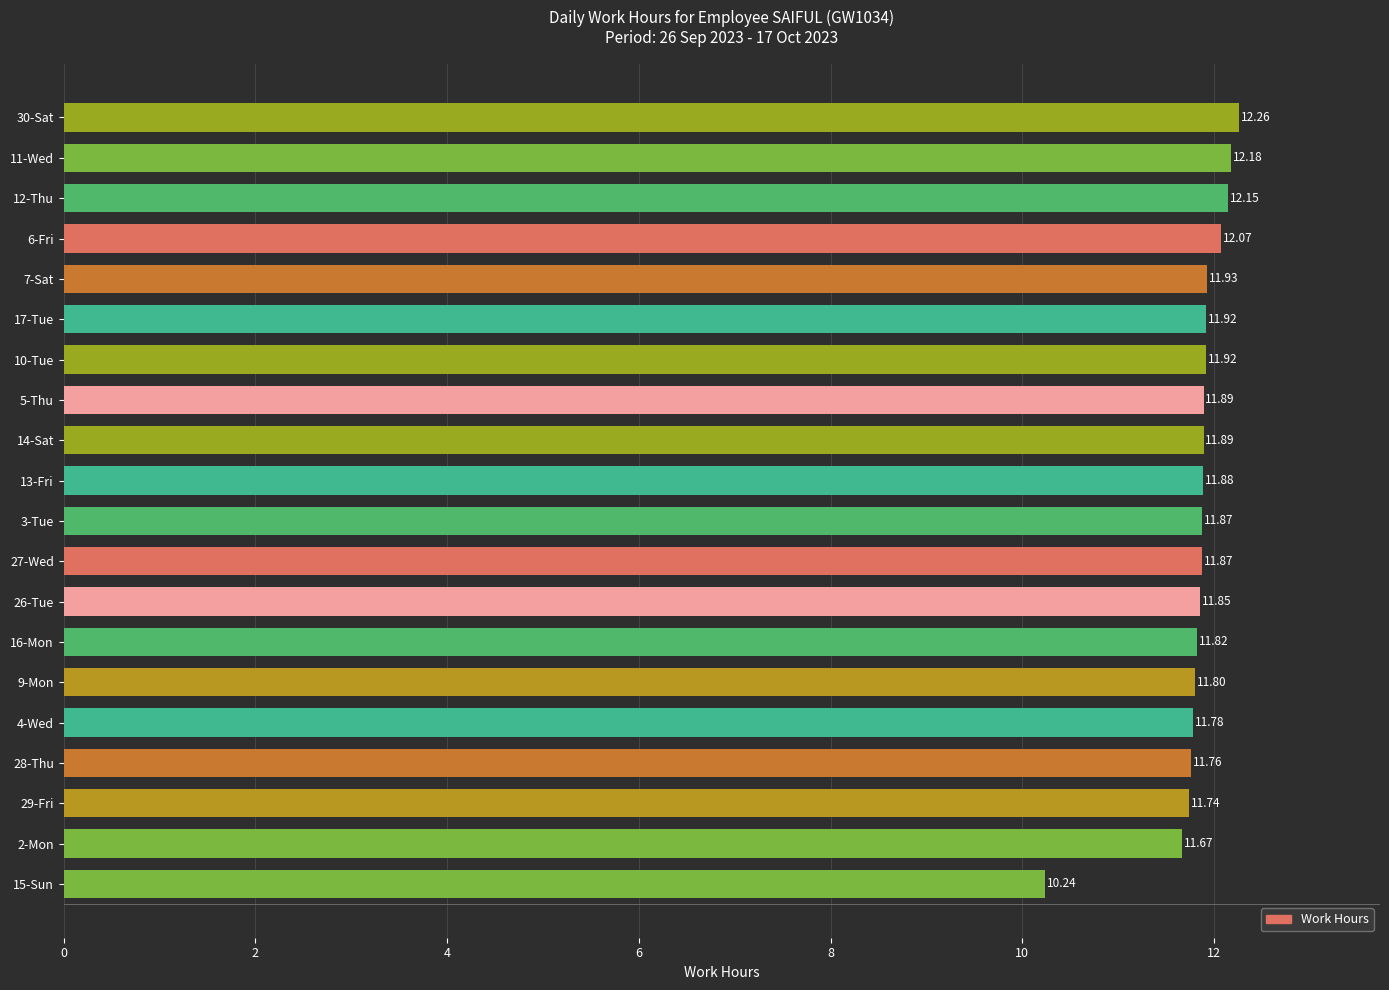

Which has a higher value, 30-Sat or 29-Fri?

30-Sat